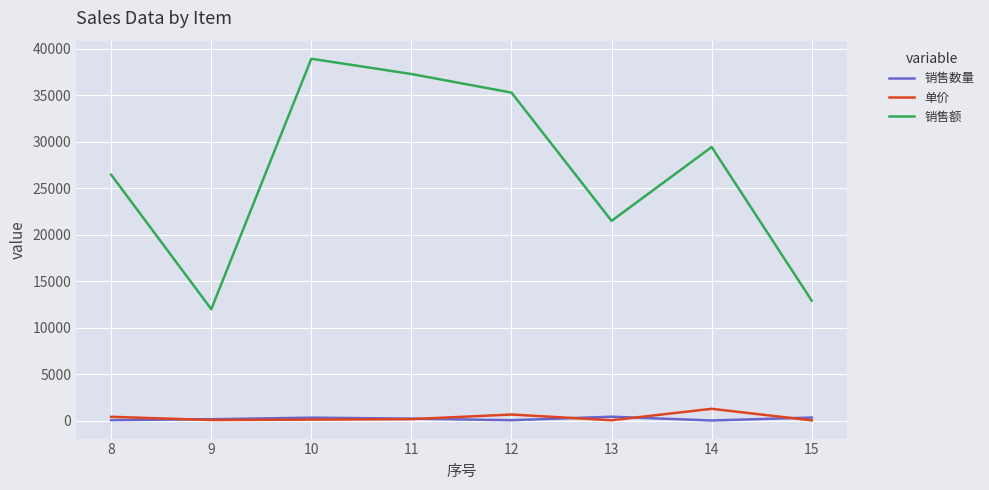

What are all the series names shown in the legend?

销售数量, 单价, 销售额